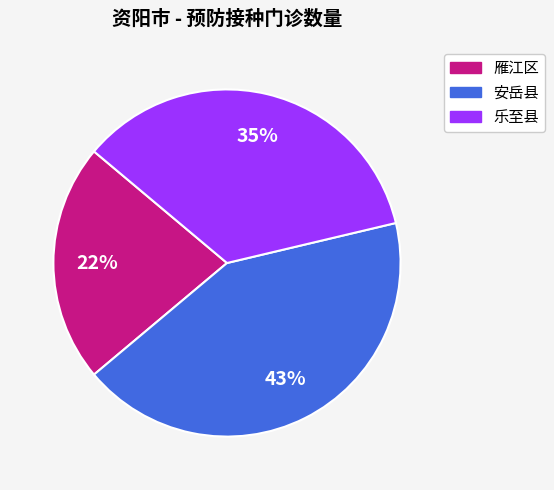

What is the largest slice in the pie chart?

安岳县